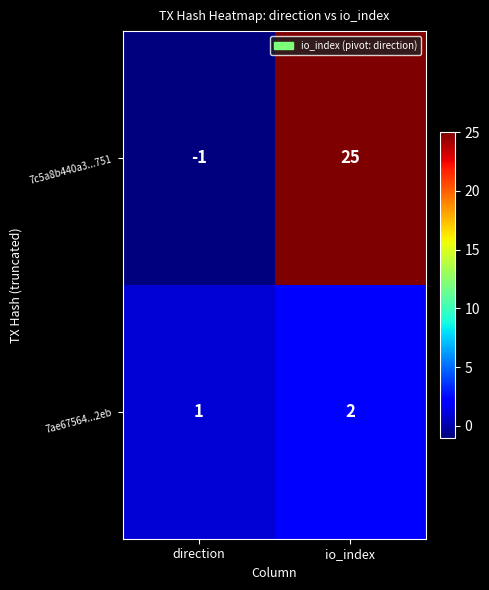

Which category has the lowest value in the 7ae67564...2eb series?

direction